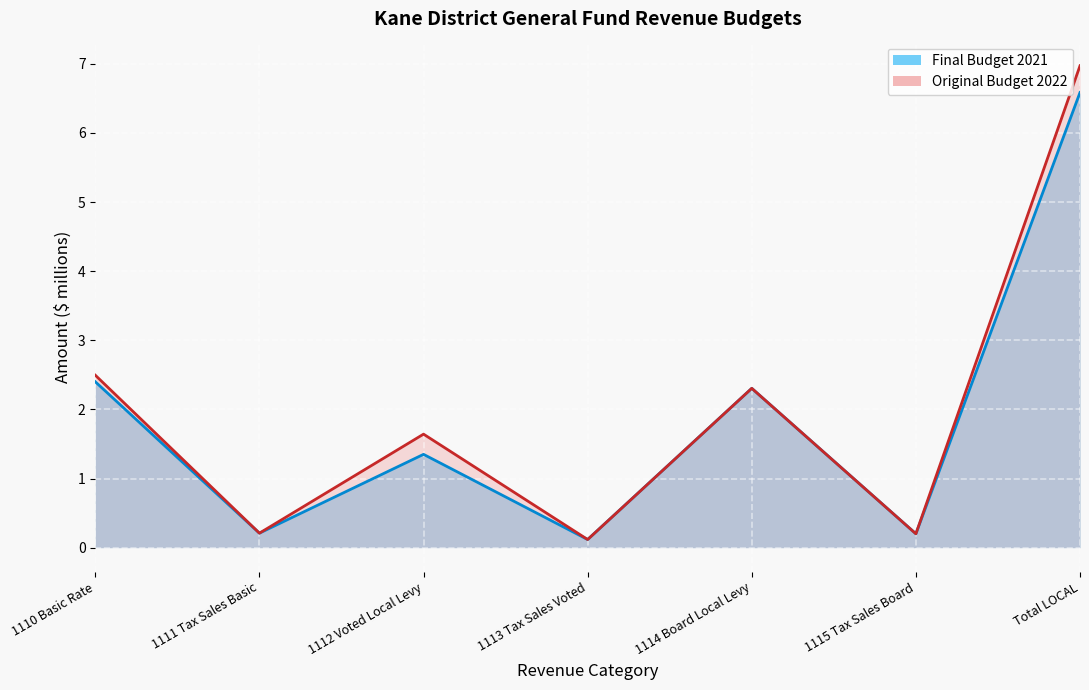

What is the difference between the maximum and minimum values in the Original Budget 2022 series?

6.9